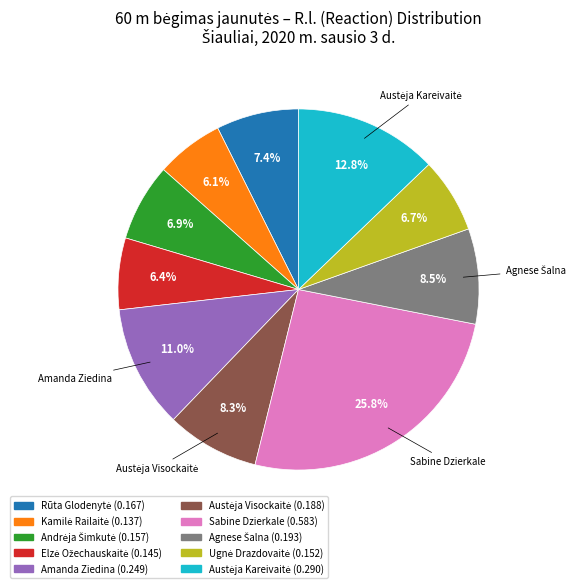

Is there a majority slice in this chart?

No